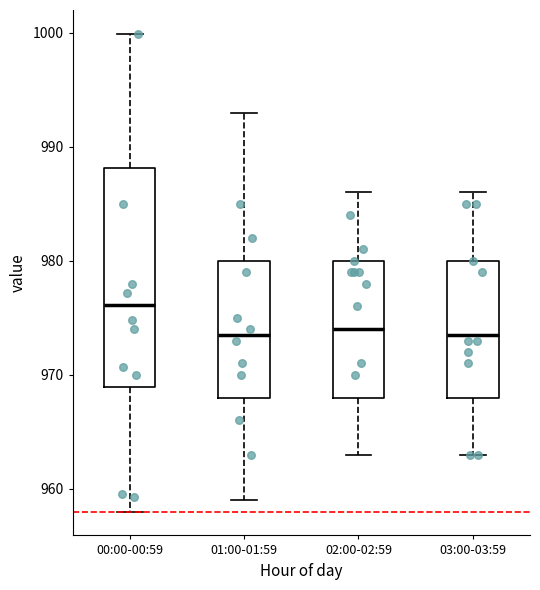

Which box has the highest median line?

00:00-00:59